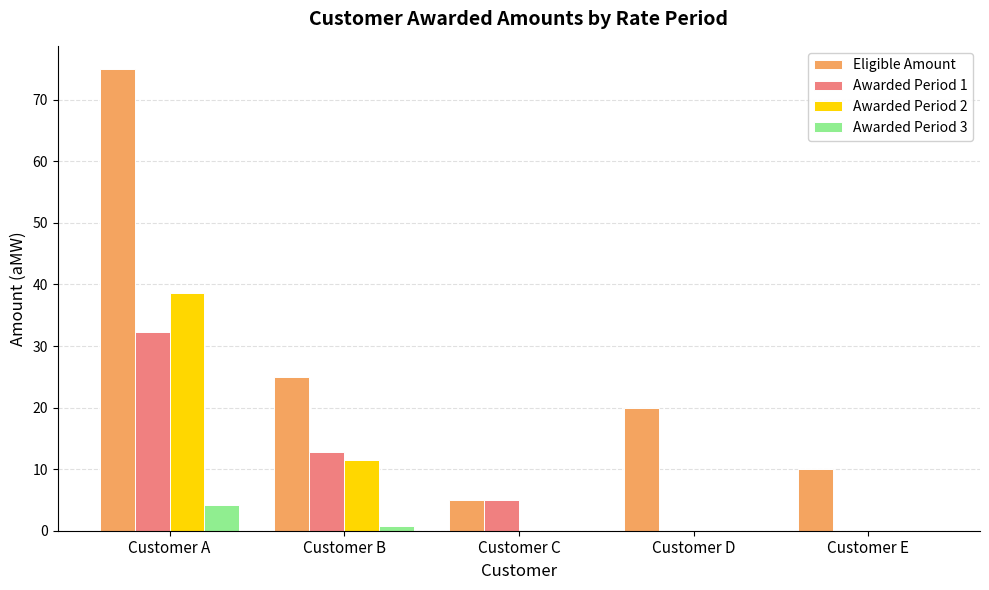

Is it true that Eligible Amount equals 8.7 at Customer D?

False